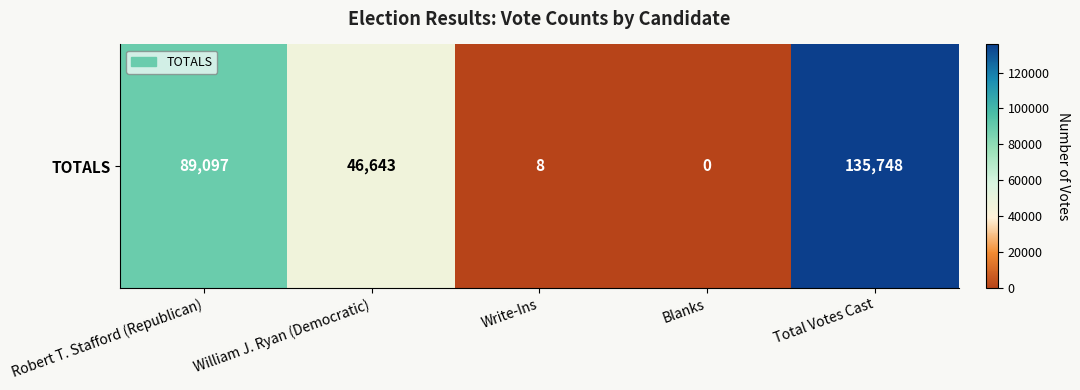

Reading left to right, what are all the values shown in this chart?

Robert T. Stafford (Republican)=89097	William J. Ryan (Democratic)=46643	Write-Ins=8	Blanks=0	Total Votes Cast=135748